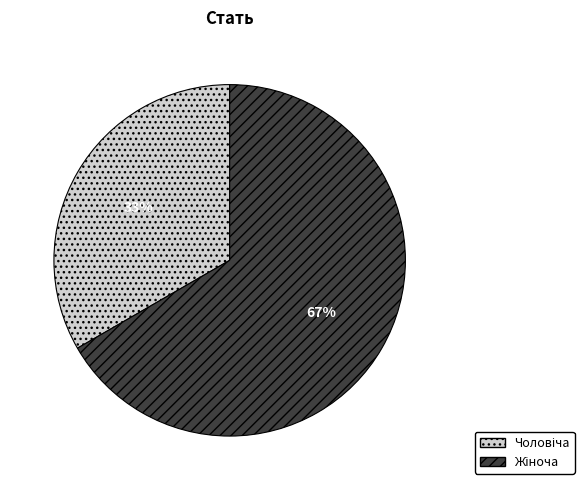

Is there a majority slice in this chart?

Yes